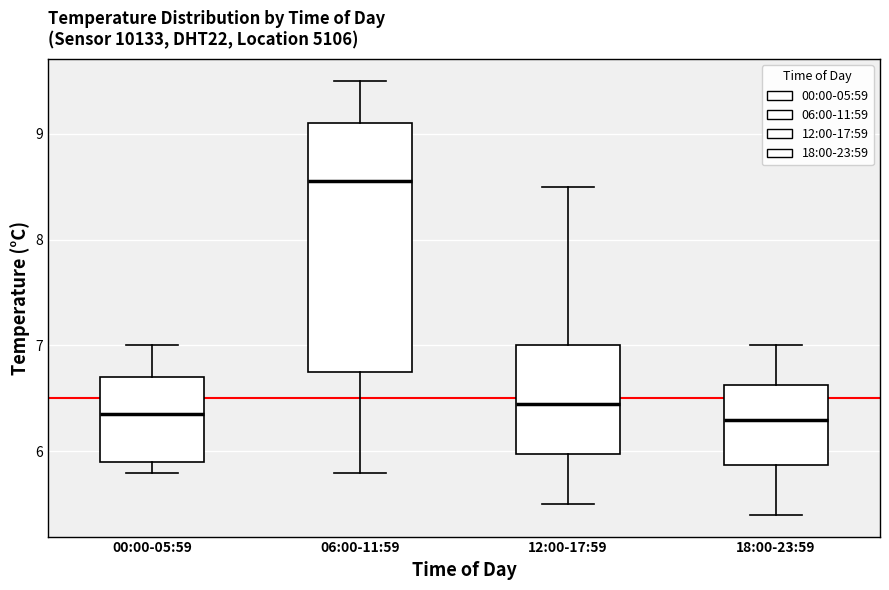

Reading left to right, read every box against the y-axis: the position of its median line, the range the box covers, and the ends of its whiskers. The values are not printed on the chart, so give them approximately, as read against the axis.

00:00-05:59: median 6.4, box 5.9 to 6.7, whiskers 5.8 to 7.0
06:00-11:59: median 8.6, box 6.8 to 9.1, whiskers 5.8 to 9.5
12:00-17:59: median 6.5, box 6.0 to 7.0, whiskers 5.5 to 8.5
18:00-23:59: median 6.3, box 5.9 to 6.6, whiskers 5.4 to 7.0